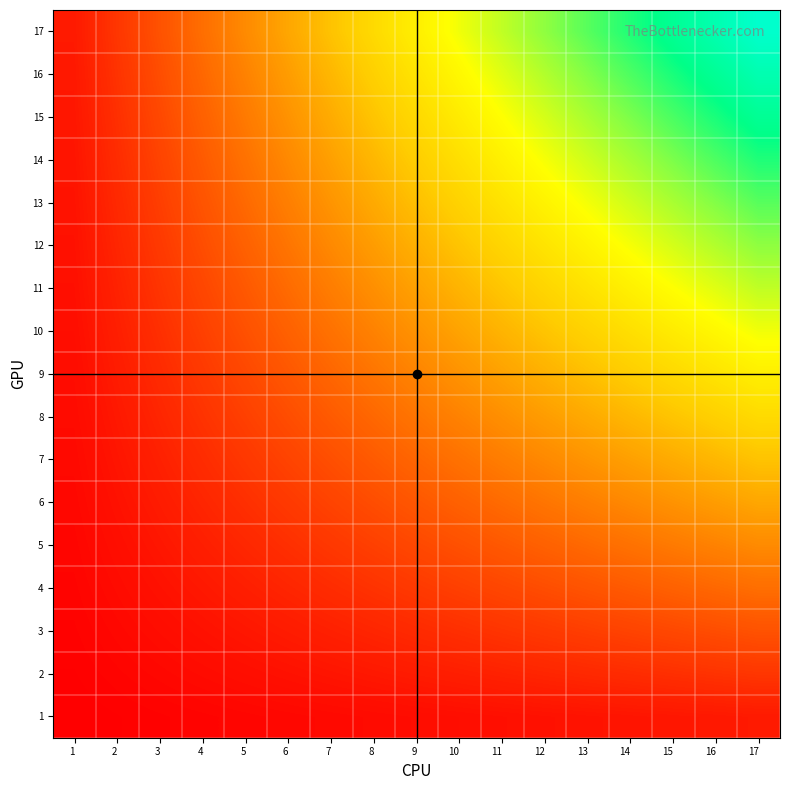

Reading left to right, list all the values displayed in this chart.

1: 1=0.1	2=0.1	3=0.2	4=0.2	5=0.3	6=0.4	7=0.4	8=0.5	9=0.5	10=0.6	11=0.6	12=0.7	13=0.8	14=0.8	15=0.9	16=0.9	17=1.0
2: 1=0.1	2=0.2	3=0.4	4=0.5	5=0.6	6=0.7	7=0.8	8=0.9	9=1.1	10=1.2	11=1.3	12=1.4	13=1.5	14=1.6	15=1.8	16=1.9	17=2.0
3: 1=0.2	2=0.4	3=0.5	4=0.7	5=0.9	6=1.1	7=1.2	8=1.4	9=1.6	10=1.8	11=1.9	12=2.1	13=2.3	14=2.5	15=2.6	16=2.8	17=3.0
4: 1=0.2	2=0.5	3=0.7	4=0.9	5=1.2	6=1.4	7=1.6	8=1.9	9=2.1	10=2.4	11=2.6	12=2.8	13=3.1	14=3.3	15=3.5	16=3.8	17=4.0
5: 1=0.3	2=0.6	3=0.9	4=1.2	5=1.5	6=1.8	7=2.1	8=2.4	9=2.6	10=2.9	11=3.2	12=3.5	13=3.8	14=4.1	15=4.4	16=4.7	17=5.0
6: 1=0.4	2=0.7	3=1.1	4=1.4	5=1.8	6=2.1	7=2.5	8=2.8	9=3.2	10=3.5	11=3.9	12=4.2	13=4.6	14=4.9	15=5.3	16=5.6	17=6.0
7: 1=0.4	2=0.8	3=1.2	4=1.6	5=2.1	6=2.5	7=2.9	8=3.3	9=3.7	10=4.1	11=4.5	12=4.9	13=5.4	14=5.8	15=6.2	16=6.6	17=7.0
8: 1=0.5	2=0.9	3=1.4	4=1.9	5=2.4	6=2.8	7=3.3	8=3.8	9=4.2	10=4.7	11=5.2	12=5.6	13=6.1	14=6.6	15=7.1	16=7.5	17=8.0
9: 1=0.5	2=1.1	3=1.6	4=2.1	5=2.6	6=3.2	7=3.7	8=4.2	9=4.8	10=5.3	11=5.8	12=6.4	13=6.9	14=7.4	15=7.9	16=8.5	17=9.0
10: 1=0.6	2=1.2	3=1.8	4=2.4	5=2.9	6=3.5	7=4.1	8=4.7	9=5.3	10=5.9	11=6.5	12=7.1	13=7.6	14=8.2	15=8.8	16=9.4	17=10.0
11: 1=0.6	2=1.3	3=1.9	4=2.6	5=3.2	6=3.9	7=4.5	8=5.2	9=5.8	10=6.5	11=7.1	12=7.8	13=8.4	14=9.1	15=9.7	16=10.4	17=11.0
12: 1=0.7	2=1.4	3=2.1	4=2.8	5=3.5	6=4.2	7=4.9	8=5.6	9=6.4	10=7.1	11=7.8	12=8.5	13=9.2	14=9.9	15=10.6	16=11.3	17=12.0
13: 1=0.8	2=1.5	3=2.3	4=3.1	5=3.8	6=4.6	7=5.4	8=6.1	9=6.9	10=7.6	11=8.4	12=9.2	13=9.9	14=10.7	15=11.5	16=12.2	17=13.0
14: 1=0.8	2=1.6	3=2.5	4=3.3	5=4.1	6=4.9	7=5.8	8=6.6	9=7.4	10=8.2	11=9.1	12=9.9	13=10.7	14=11.5	15=12.4	16=13.2	17=14.0
15: 1=0.9	2=1.8	3=2.6	4=3.5	5=4.4	6=5.3	7=6.2	8=7.1	9=7.9	10=8.8	11=9.7	12=10.6	13=11.5	14=12.4	15=13.2	16=14.1	17=15.0
16: 1=0.9	2=1.9	3=2.8	4=3.8	5=4.7	6=5.6	7=6.6	8=7.5	9=8.5	10=9.4	11=10.4	12=11.3	13=12.2	14=13.2	15=14.1	16=15.1	17=16.0
17: 1=1.0	2=2.0	3=3.0	4=4.0	5=5.0	6=6.0	7=7.0	8=8.0	9=9.0	10=10.0	11=11.0	12=12.0	13=13.0	14=14.0	15=15.0	16=16.0	17=17.0